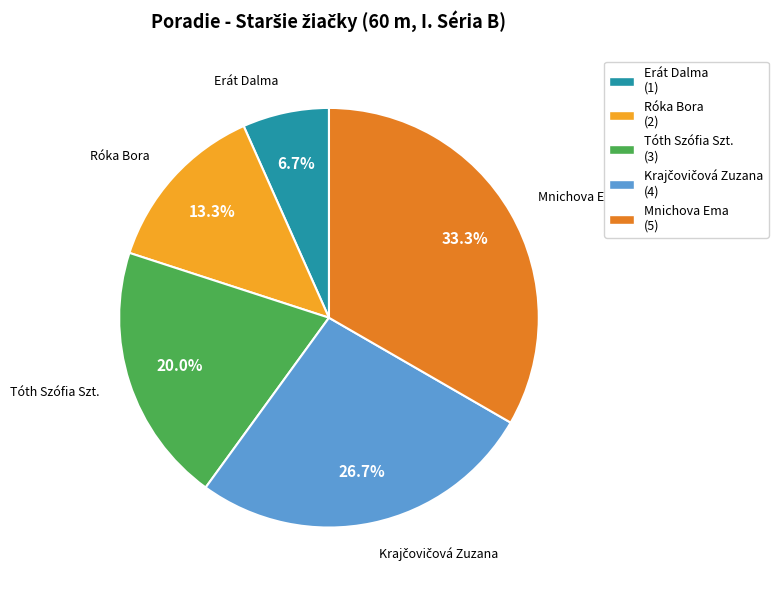

Which slice is the largest?

Mnichova Ema